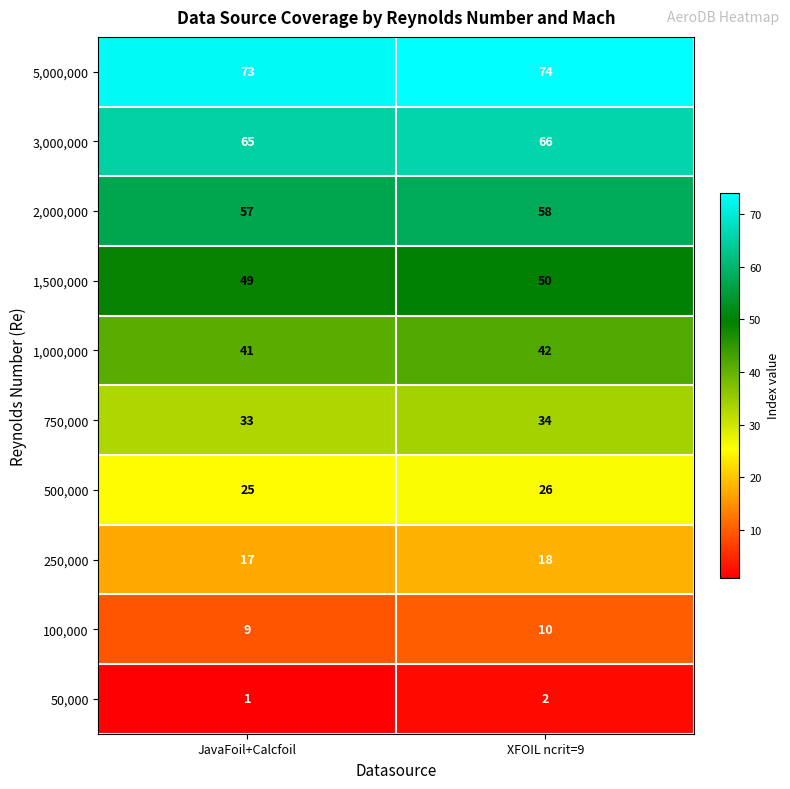

True or false: 50,000 has a value of 2 at XFOIL ncrit=9.

True